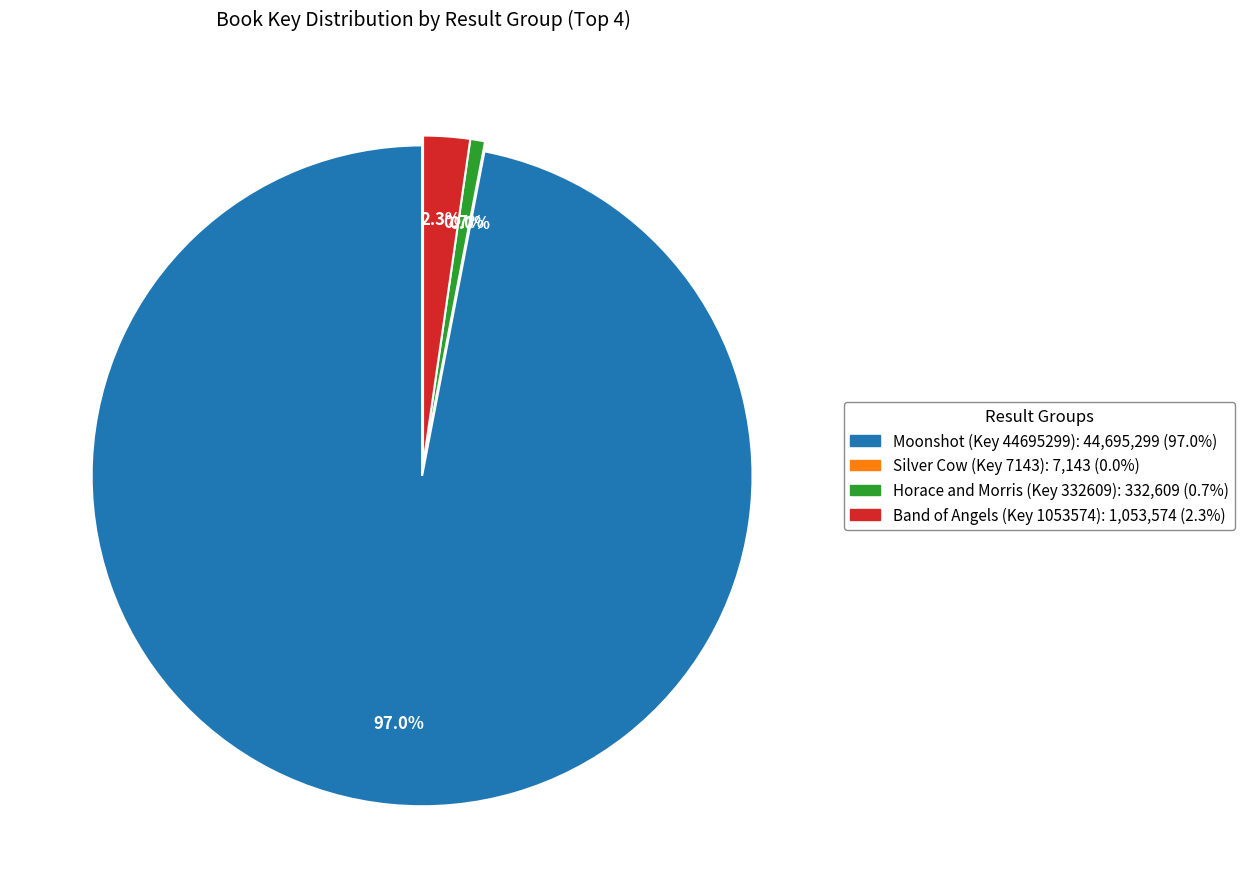

What is the largest slice in the pie chart?

Moonshot (Key 44695299)